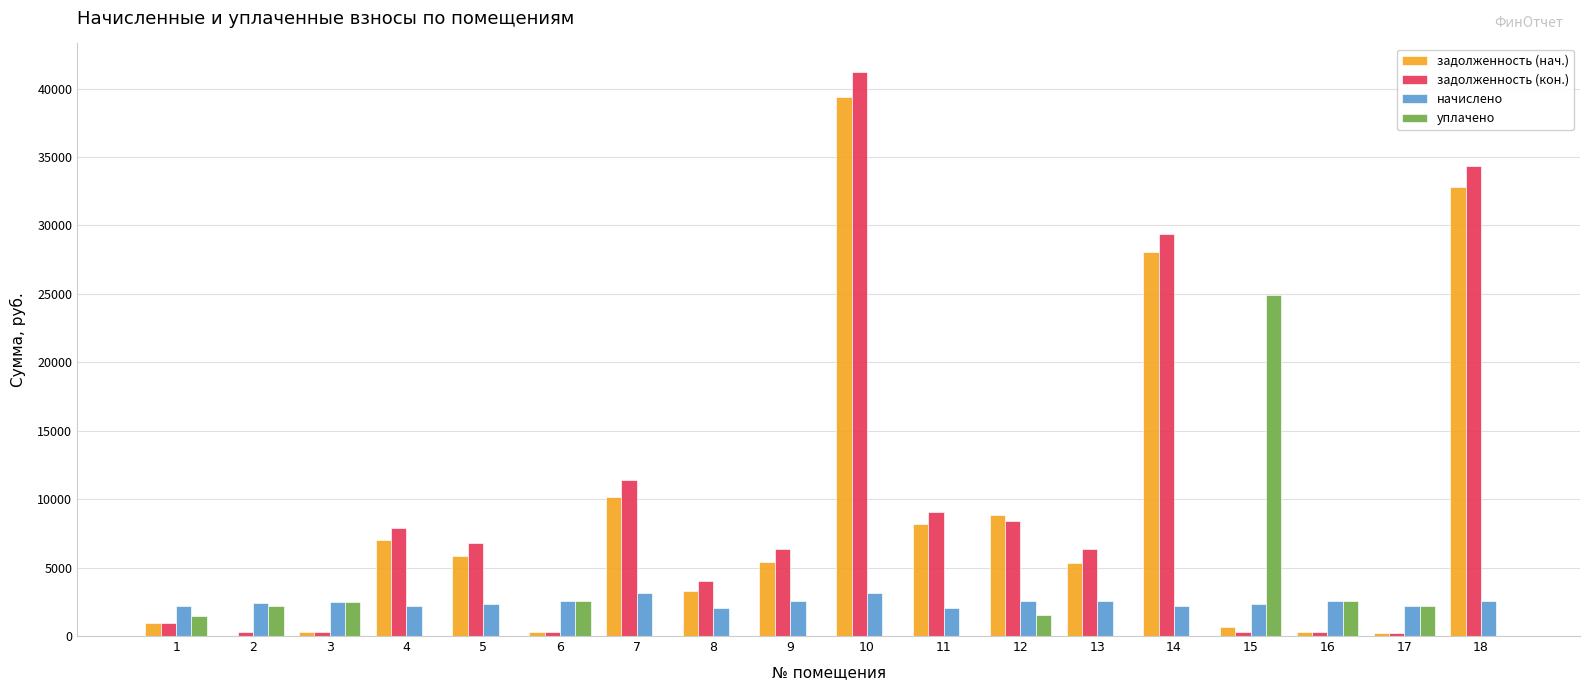

At which category is the sum across all series the highest?

10